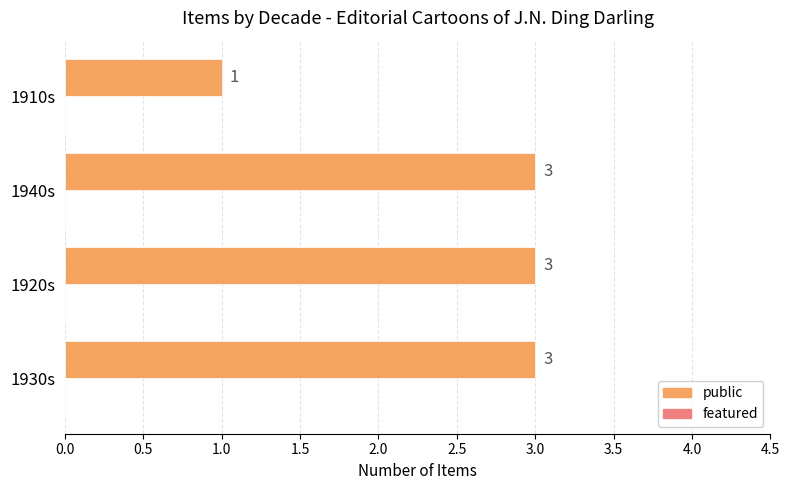

Read the value at 1930s.

3